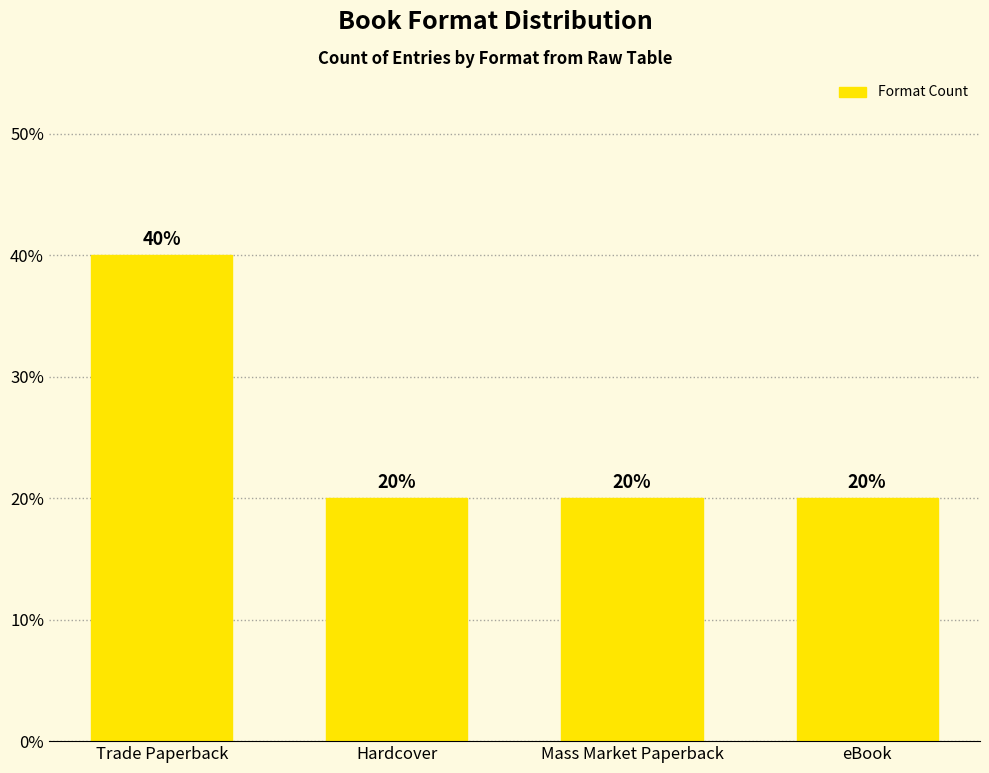

Does the chart contain any negative values?

No